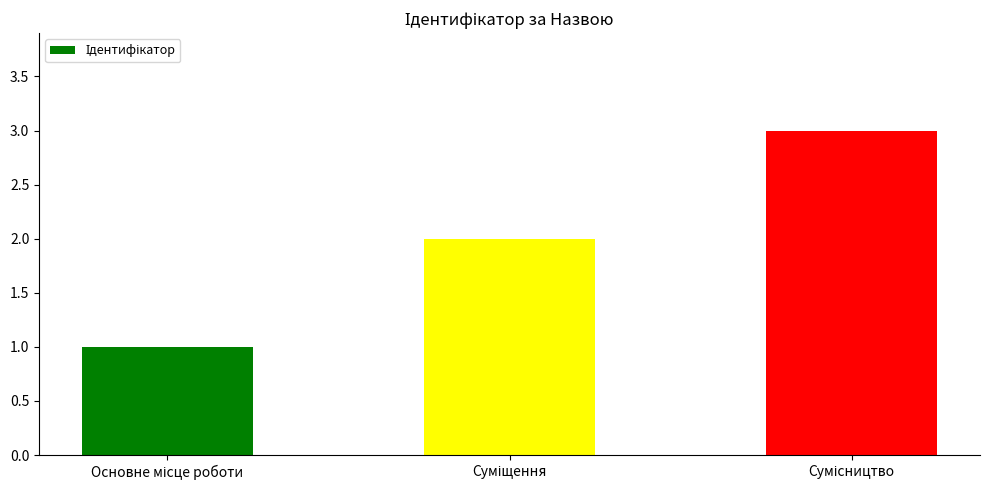

What is the greatest value displayed?

3